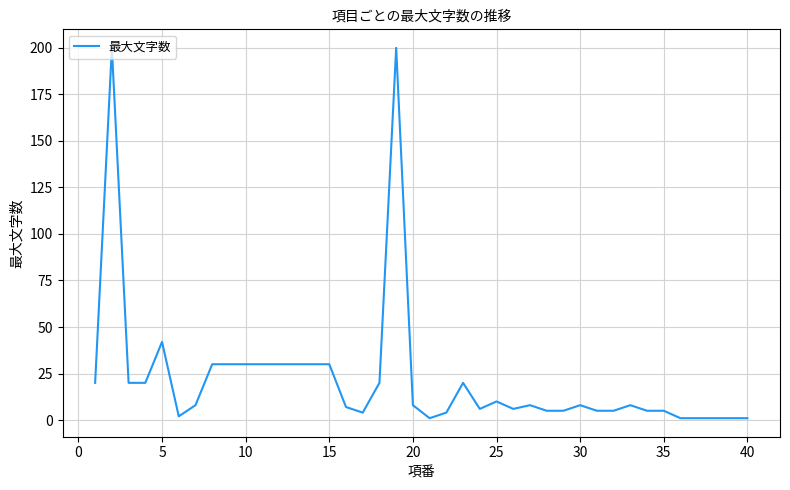

What is the maximum value shown in the chart?

200